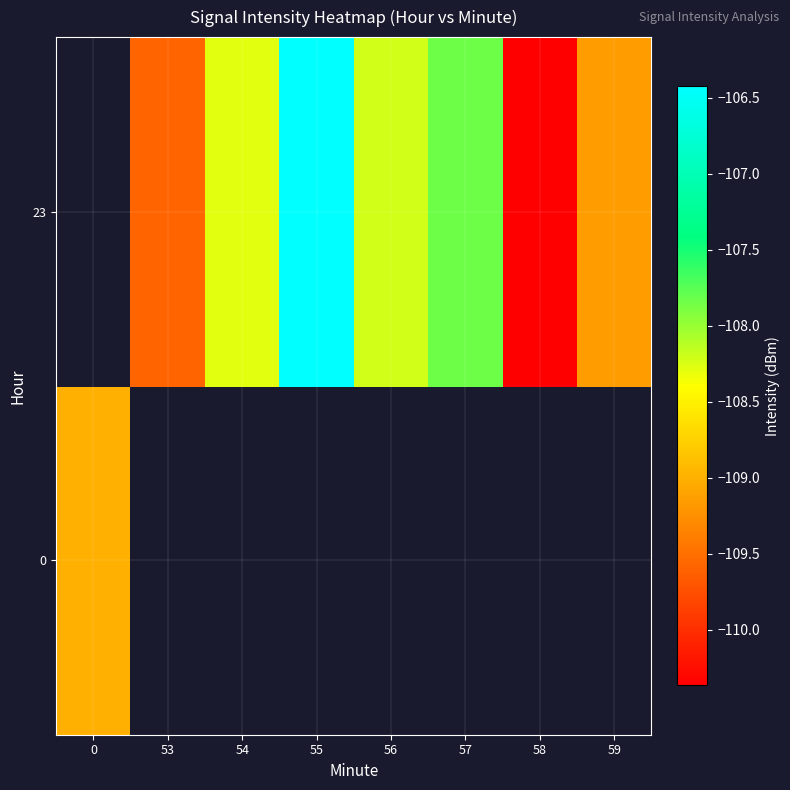

Is the value of 23 at 57 greater than the value of 0 at 56?

No